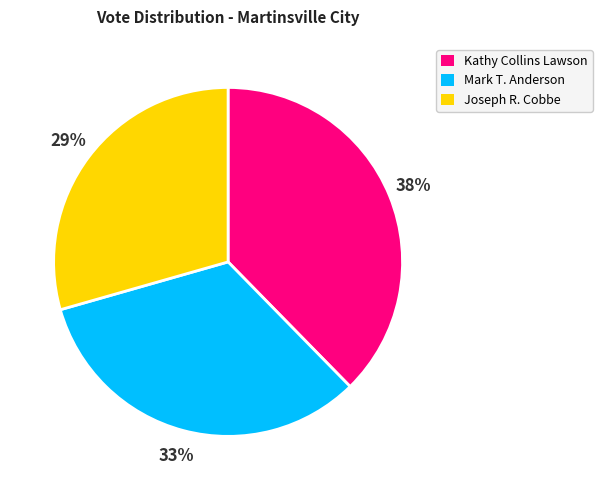

To the nearest percent, what percentage of the pie is Kathy Collins Lawson?

38%